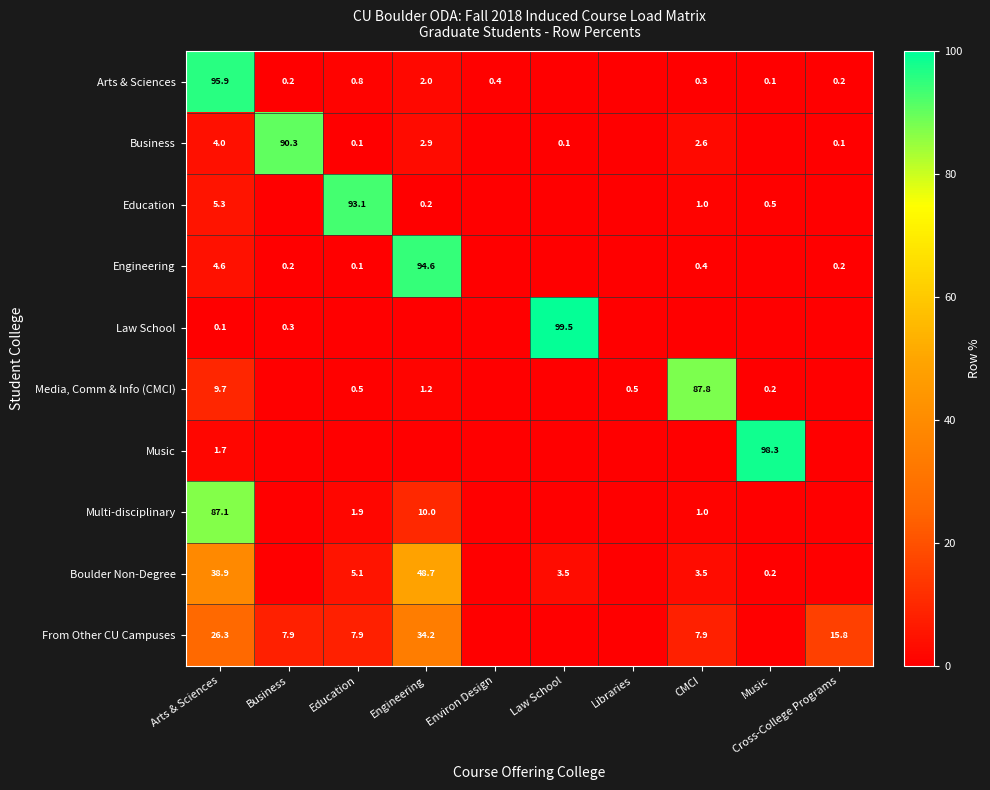

Is it true that From Other CU Campuses equals 20.5 at Engineering?

False